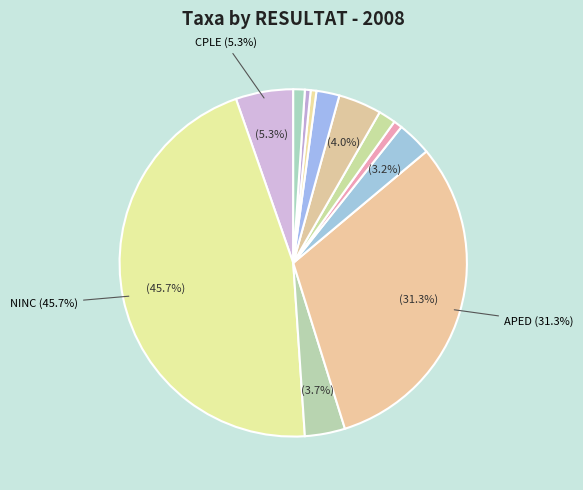

Does any single category account for the majority?

No